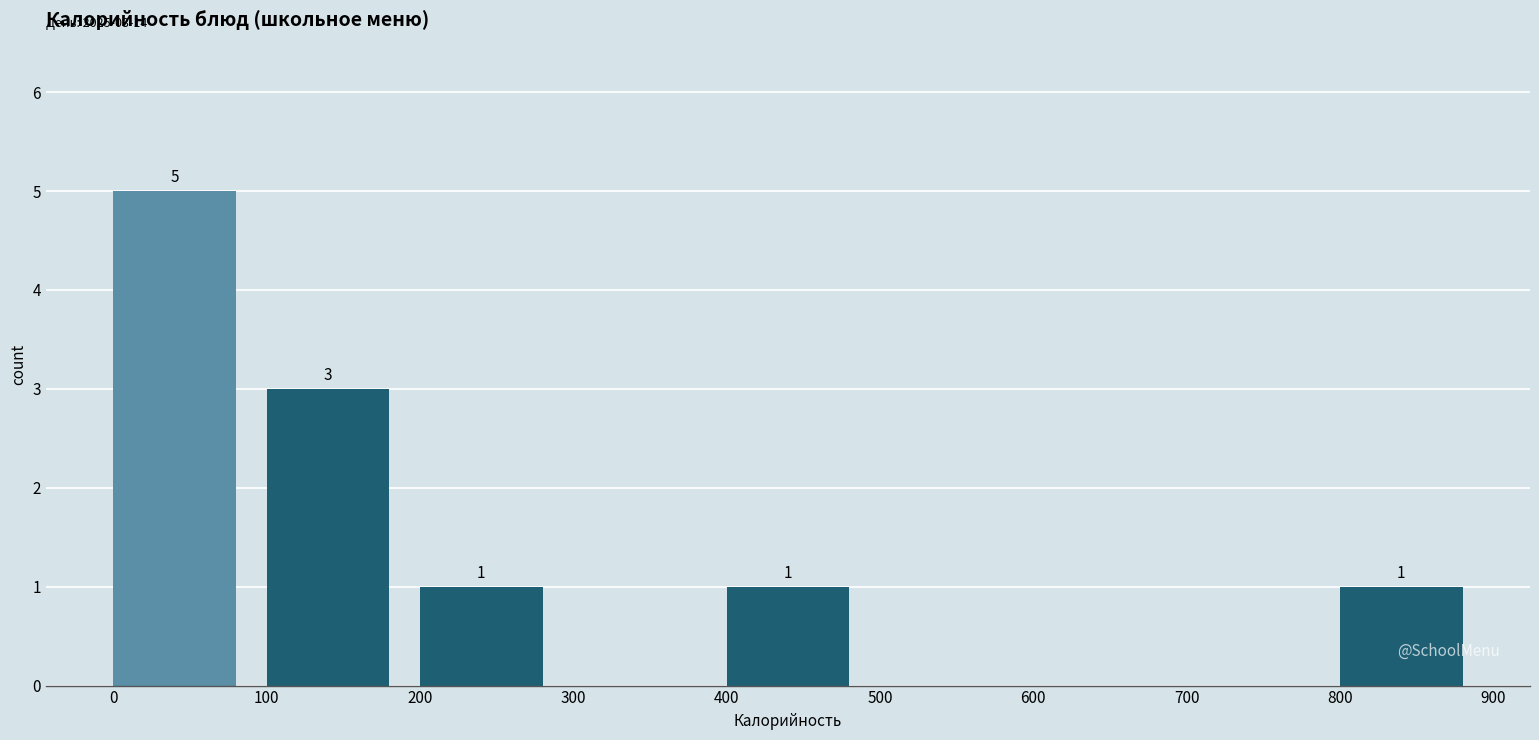

Which range on the x-axis has the tallest bar?

0 to 100